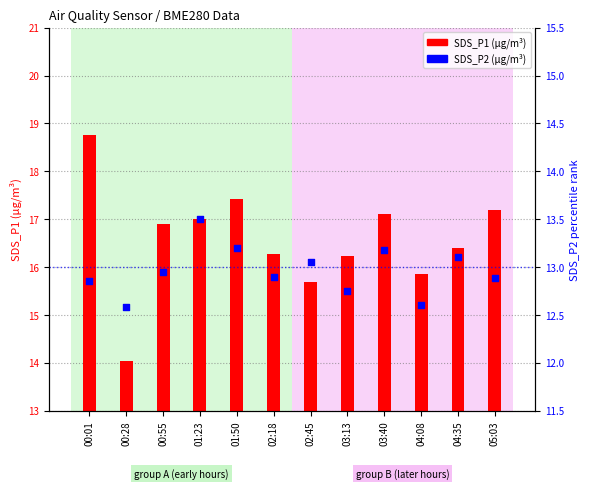

At which category is the sum across all series the highest?

00:01